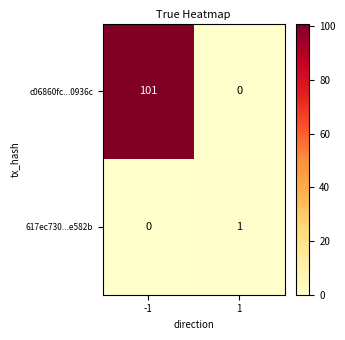

How many values in the c06860fc...0936c series are below 101?

1